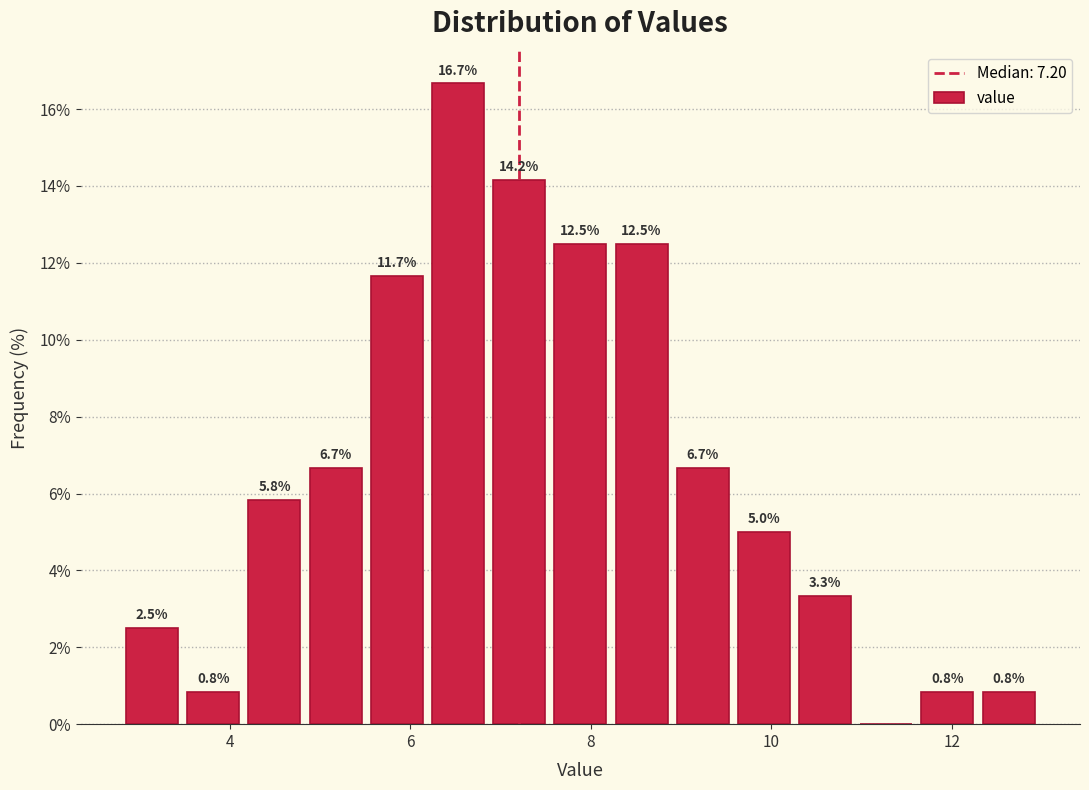

Read against the x-axis, roughly where is the centre of the tallest bar?

6.6